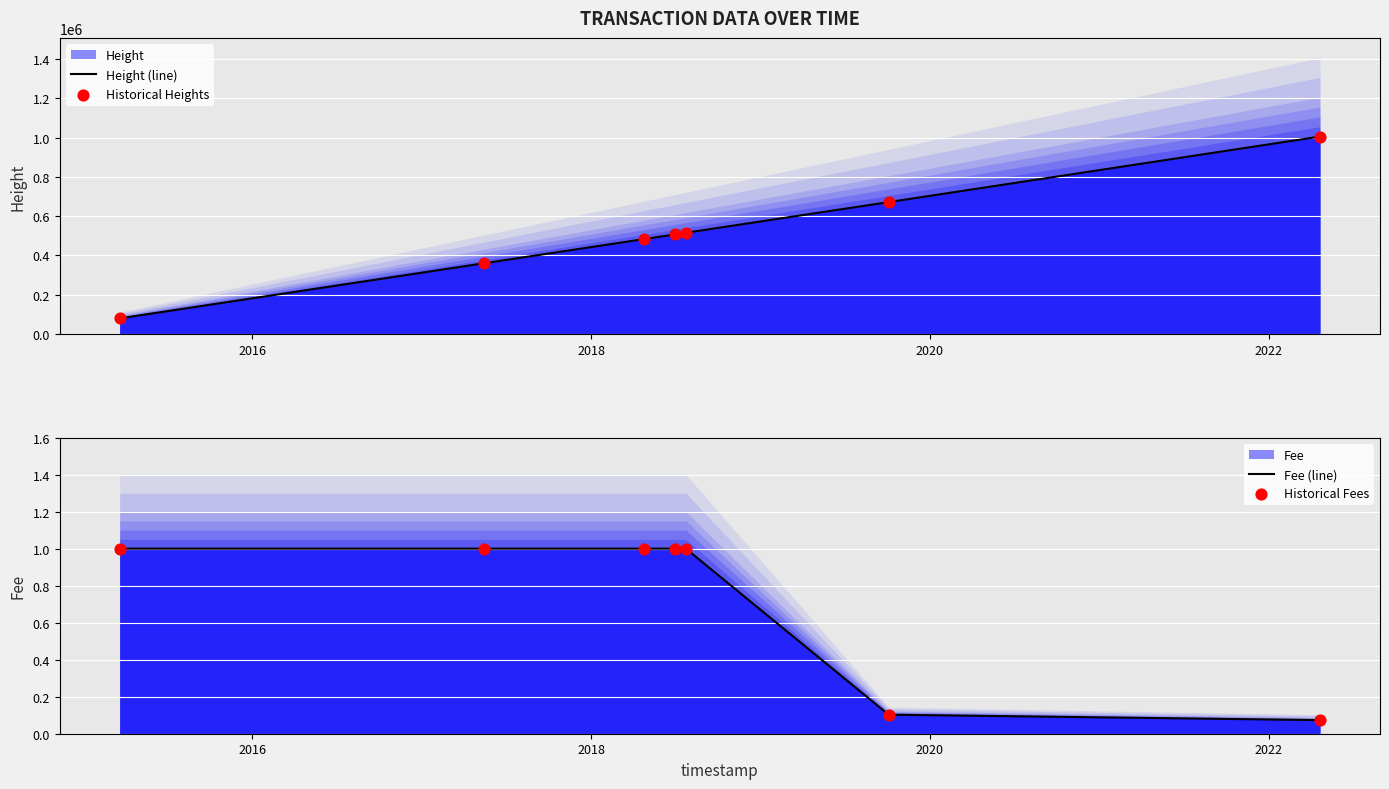

Is the value of Historical Fees at 2022 greater than the value of Height (line) at 5?

No